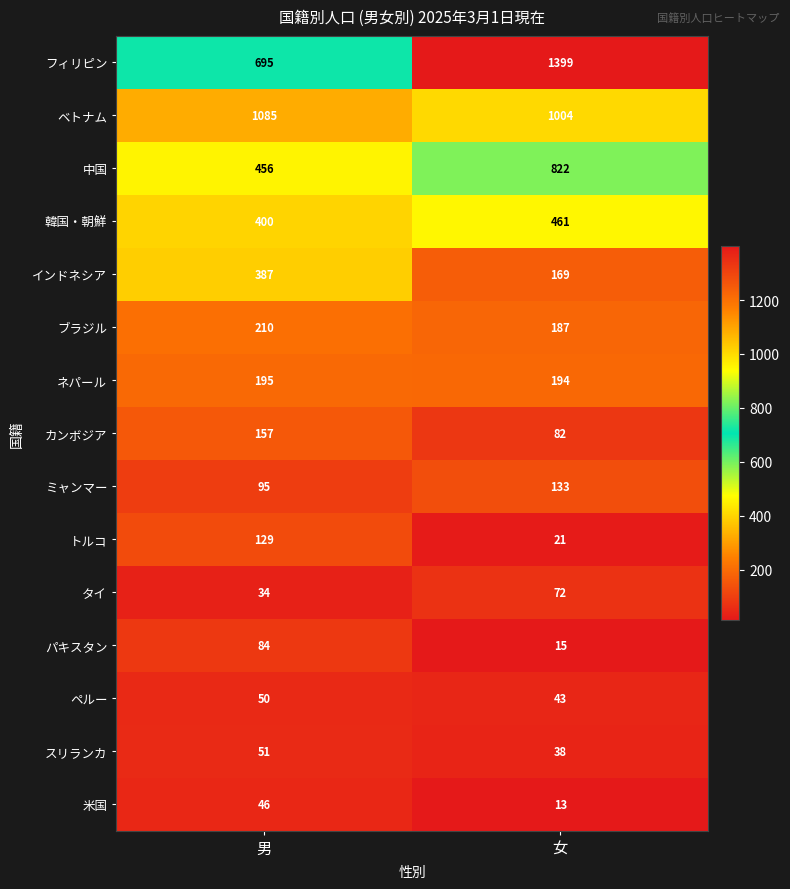

What is the difference between the maximum and minimum values in the フィリピン series?

704